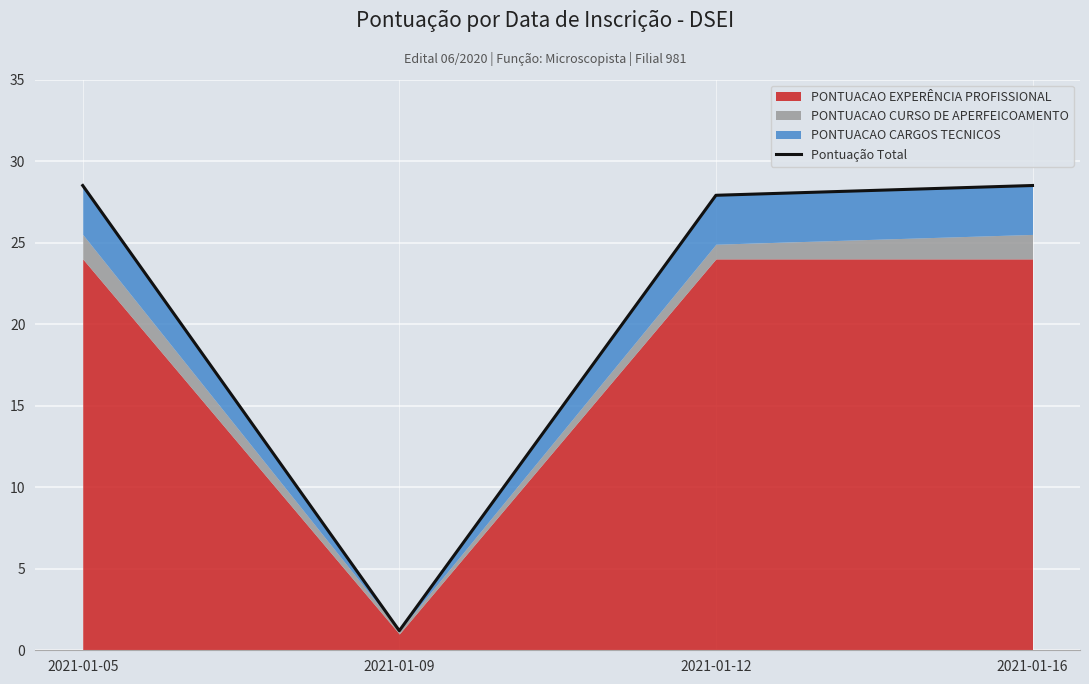

How many lines are shown in the chart?

1